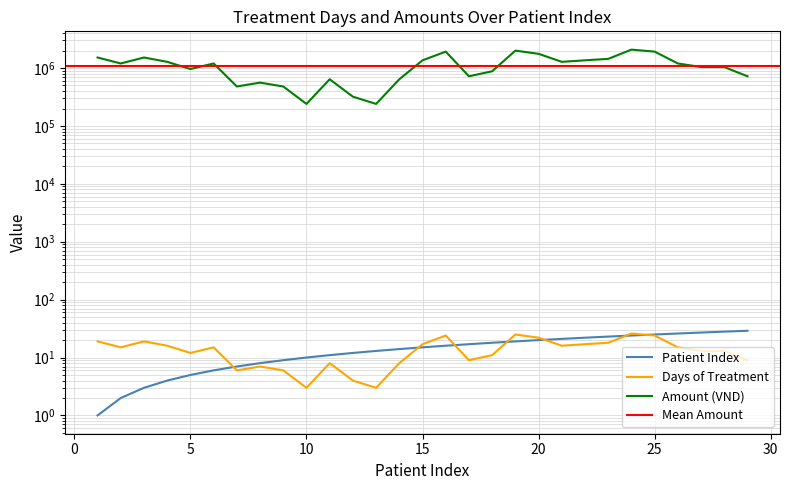

At which category is the sum across all series the highest?

24